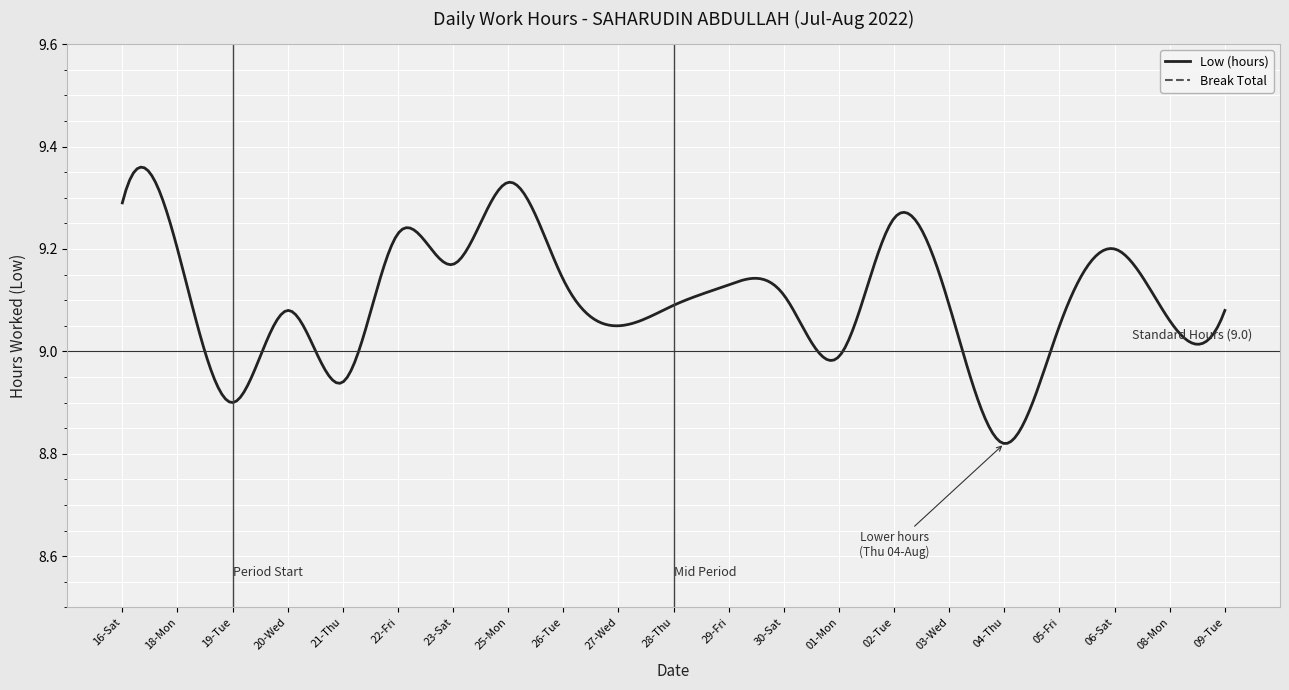

At which category does Low (hours) reach its first local valley?

19-Tue